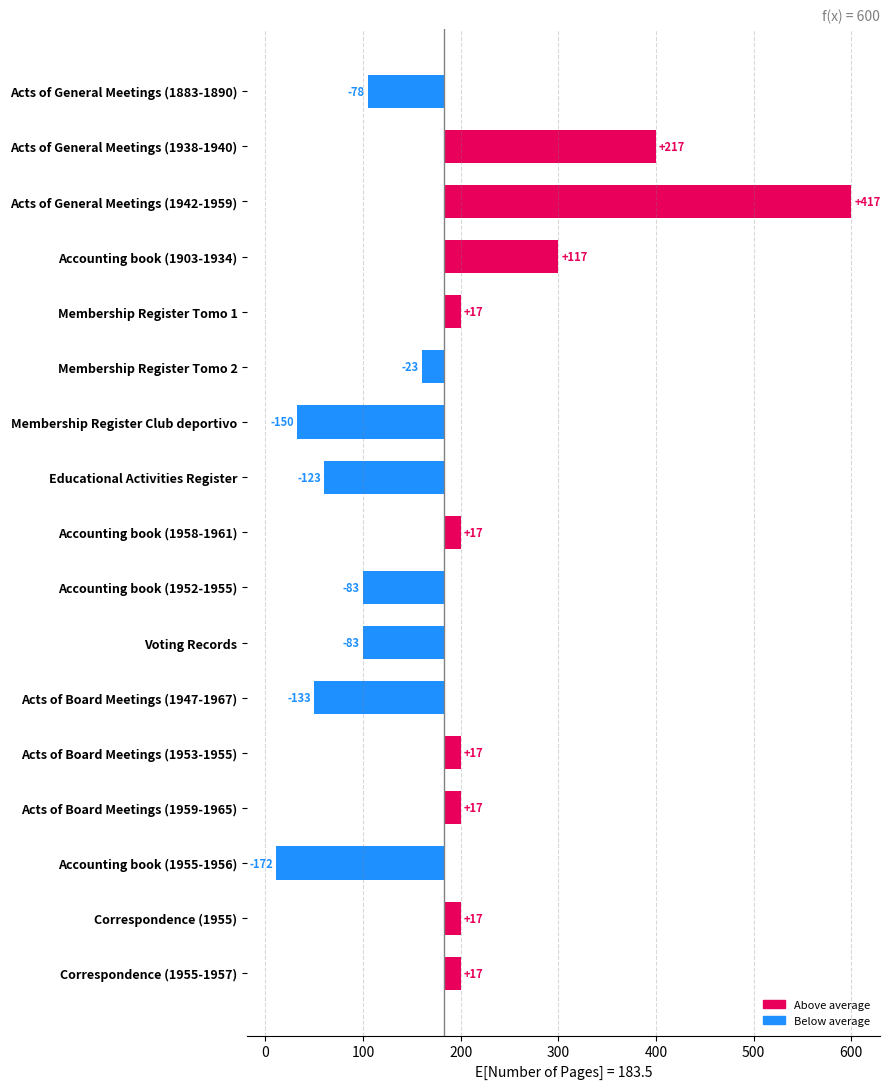

Is it true that the value at Acts of General Meetings (1883-1890) is -132.7?

False